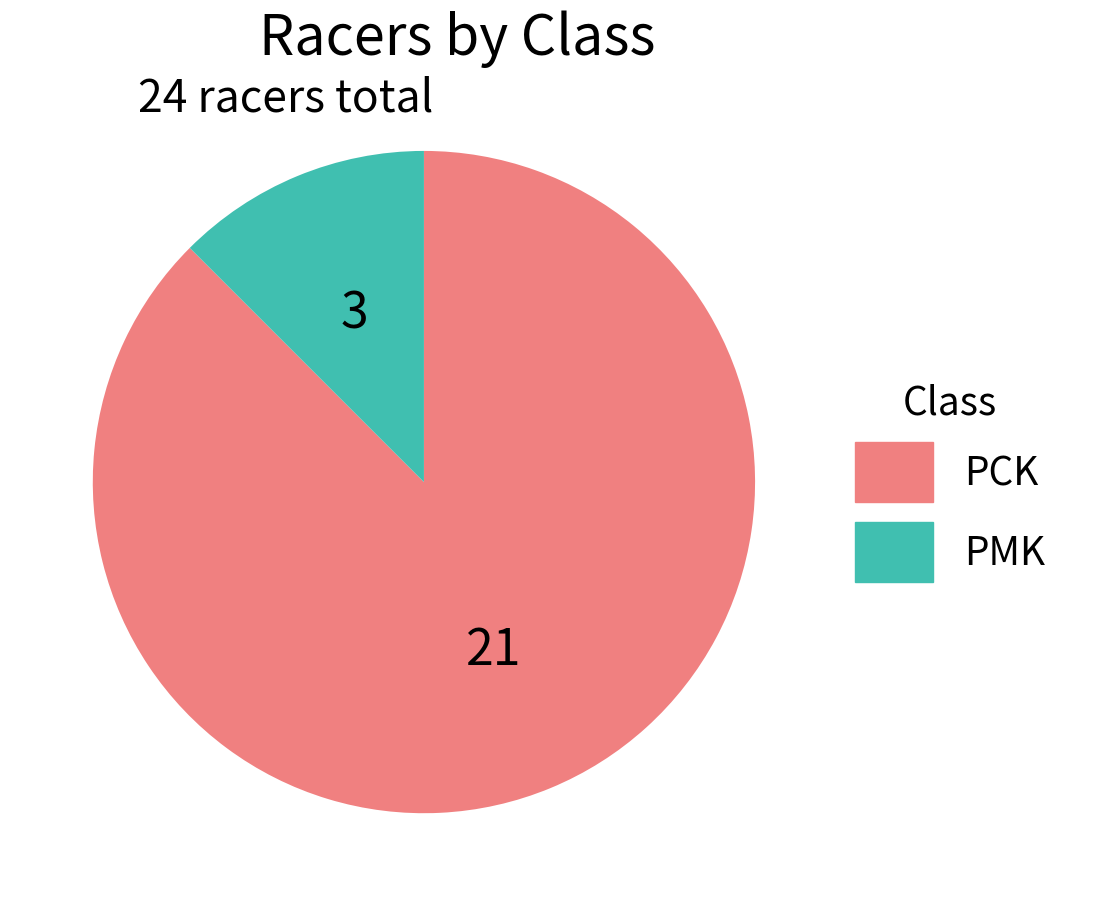

Rank the categories by value from lowest to highest.

PMK, PCK